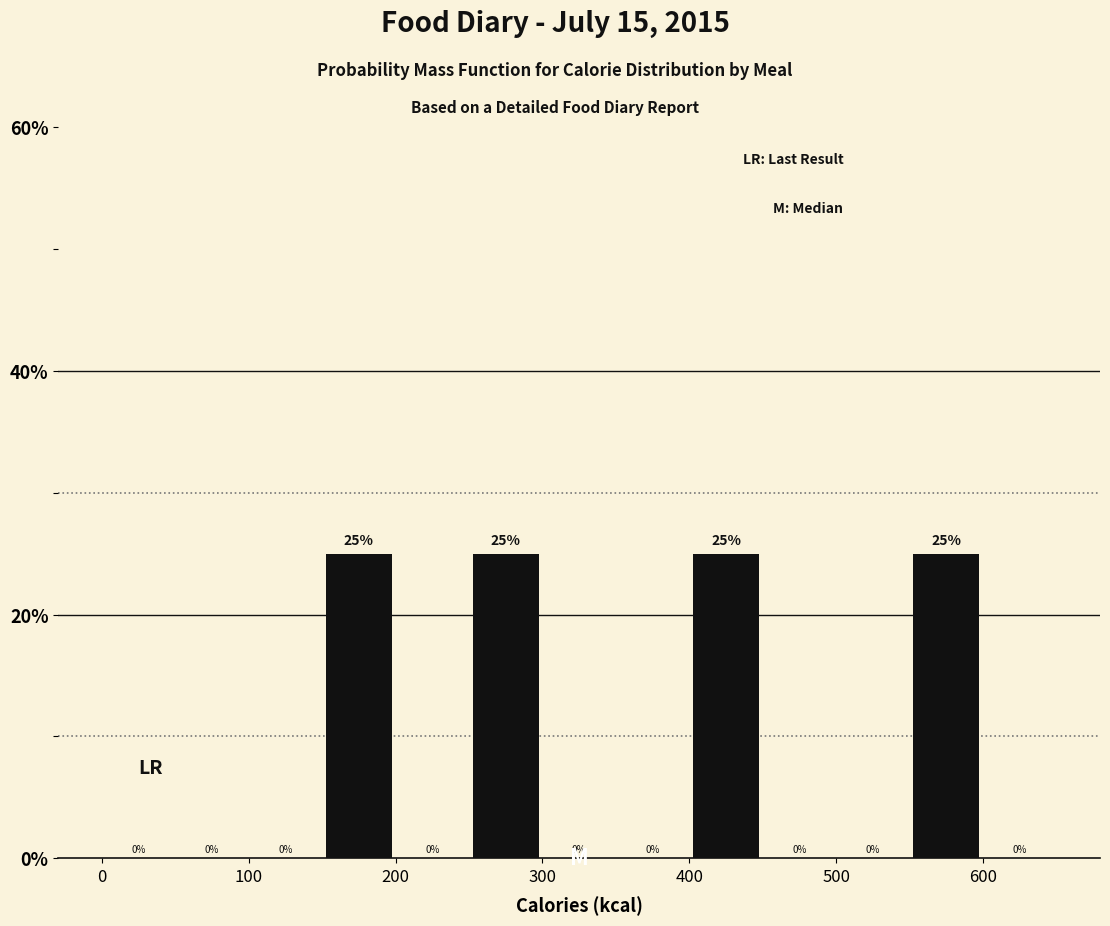

Reading left to right, transcribe this chart: for each bar, give the range it covers on the x-axis and its height.

0 to 50: 0
50 to 100: 0
100 to 150: 0
150 to 200: 25
200 to 250: 0
250 to 300: 25
300 to 350: 0
350 to 400: 0
400 to 450: 25
450 to 500: 0
500 to 550: 0
550 to 600: 25
600 to 650: 0